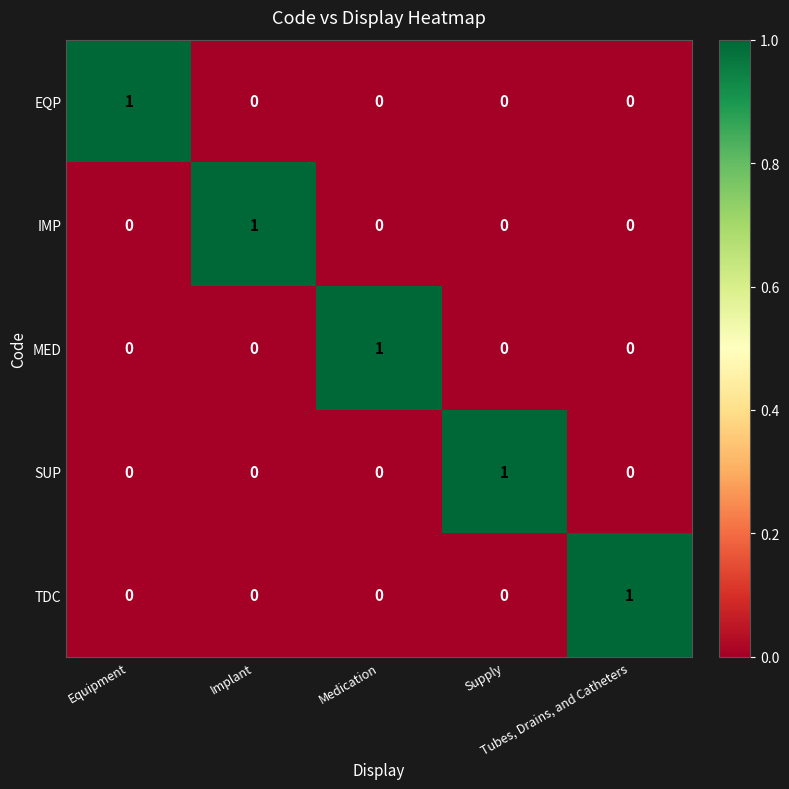

At how many categories does at least one series exceed 0?

5